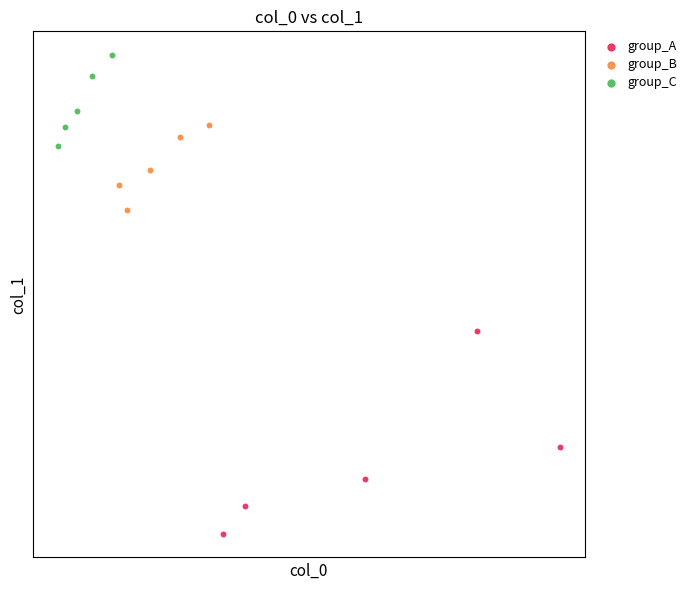

Which series contains the highest Y value?

group_C